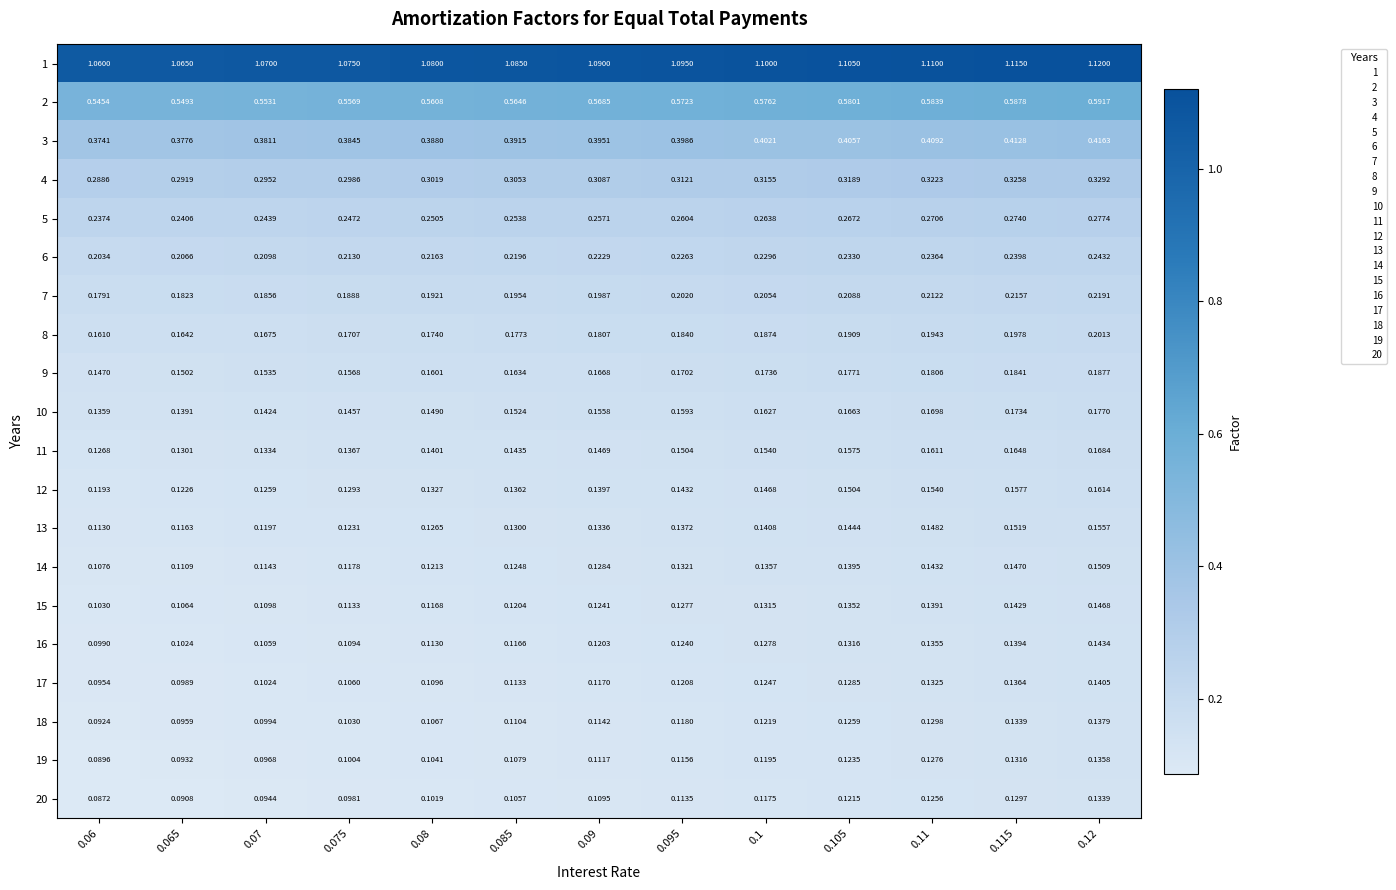

How many data points does each series have?

13